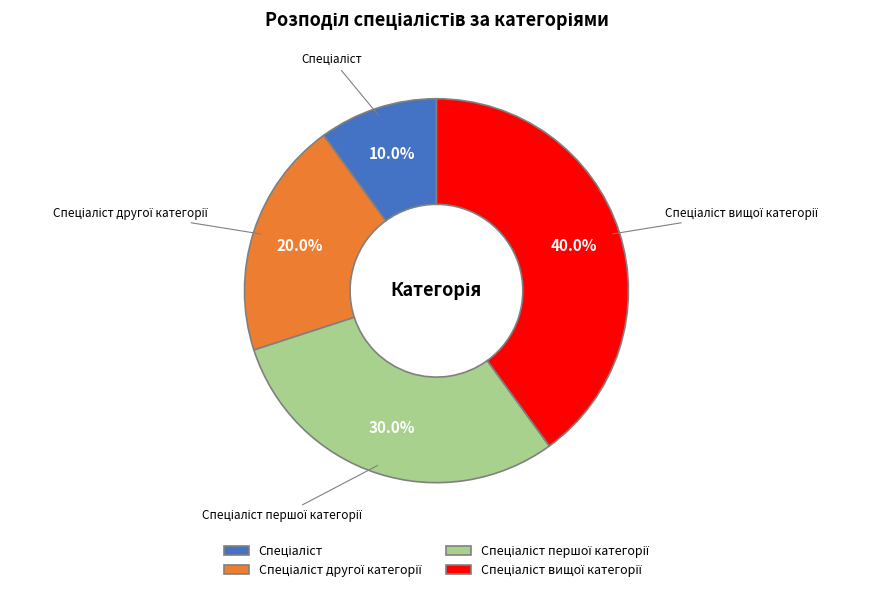

Does any single category account for the majority?

No